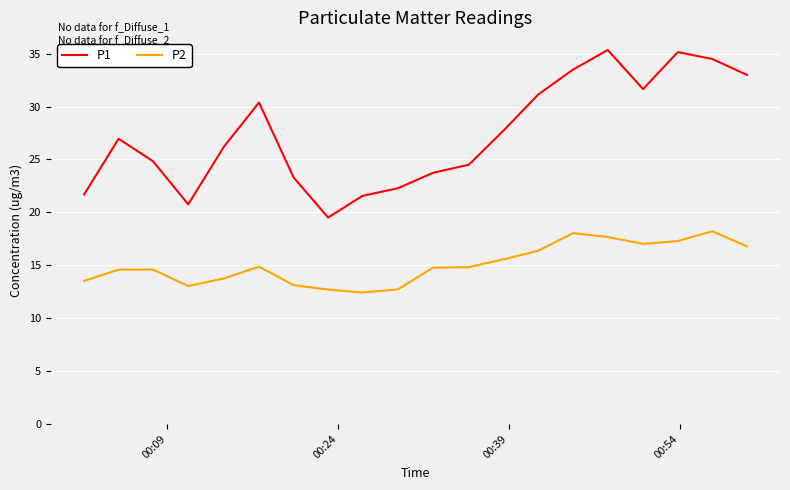

Which series has the largest total across all categories?

P1